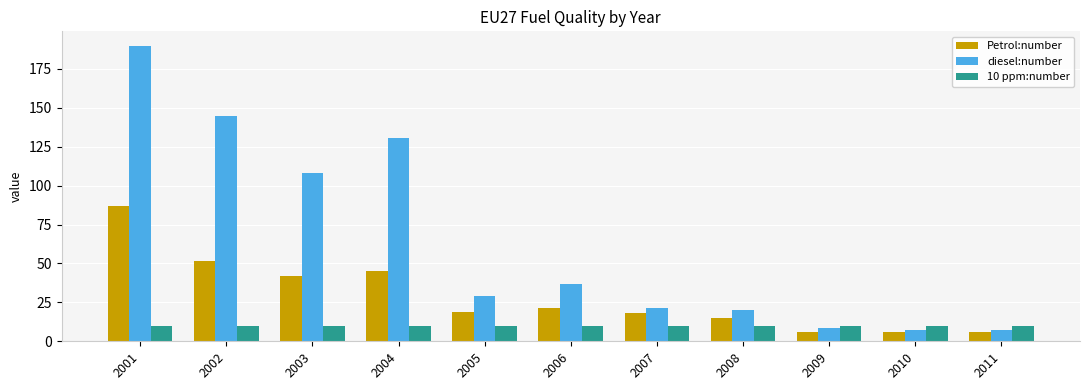

What is the value of the 10 ppm:number bar at the 8th from the left?

10.0